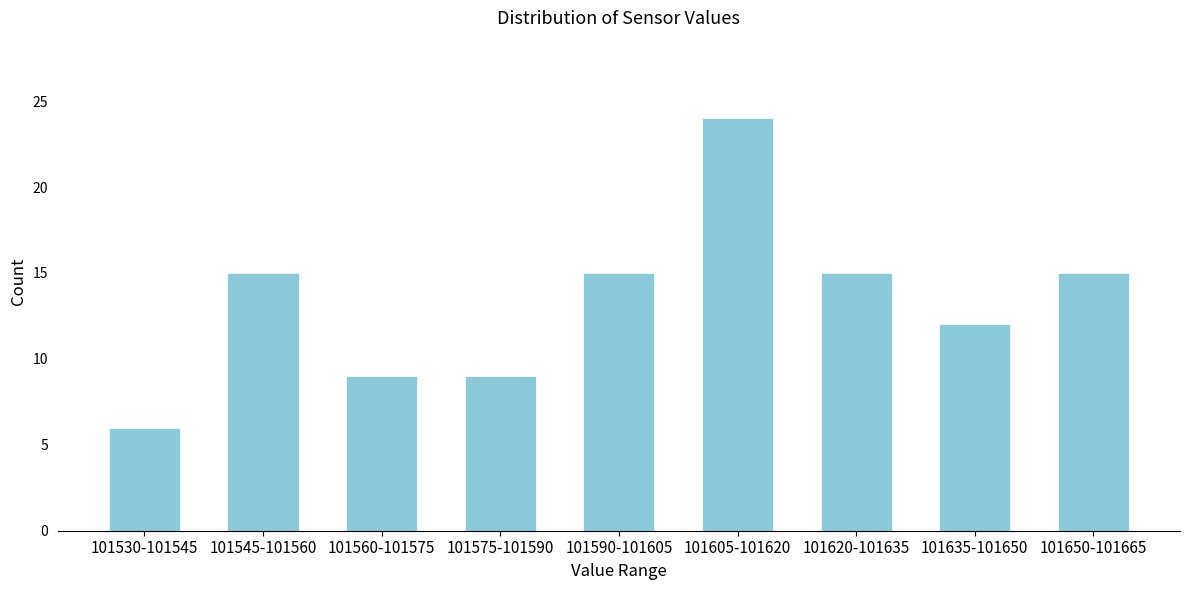

Reading right to left, list all the values displayed in this chart.

15	12	15	24	15	9	9	15	6